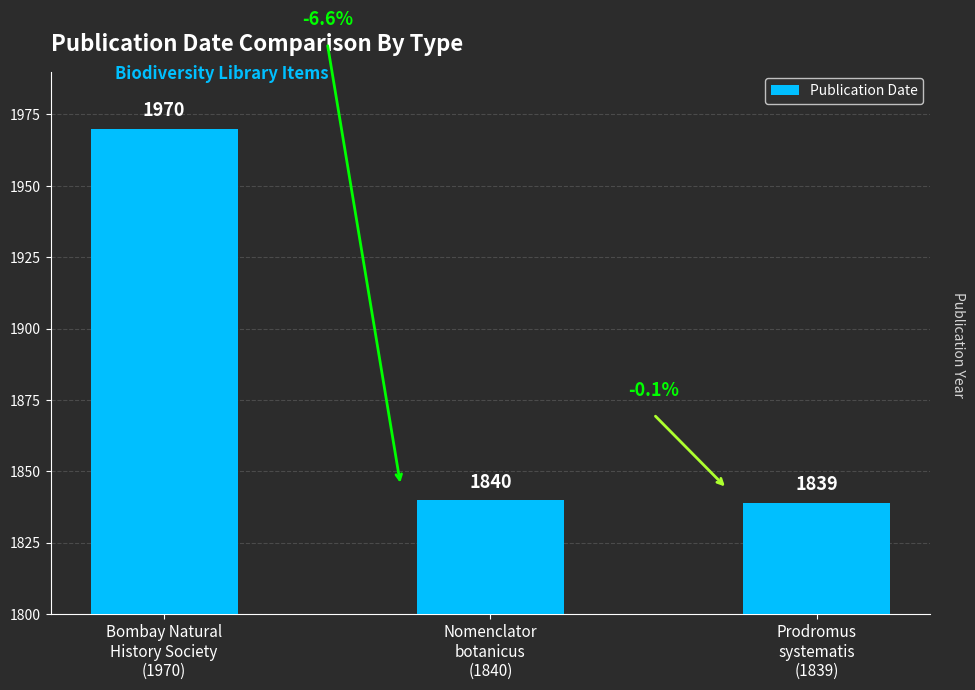

How many data points are less than 1840?

1